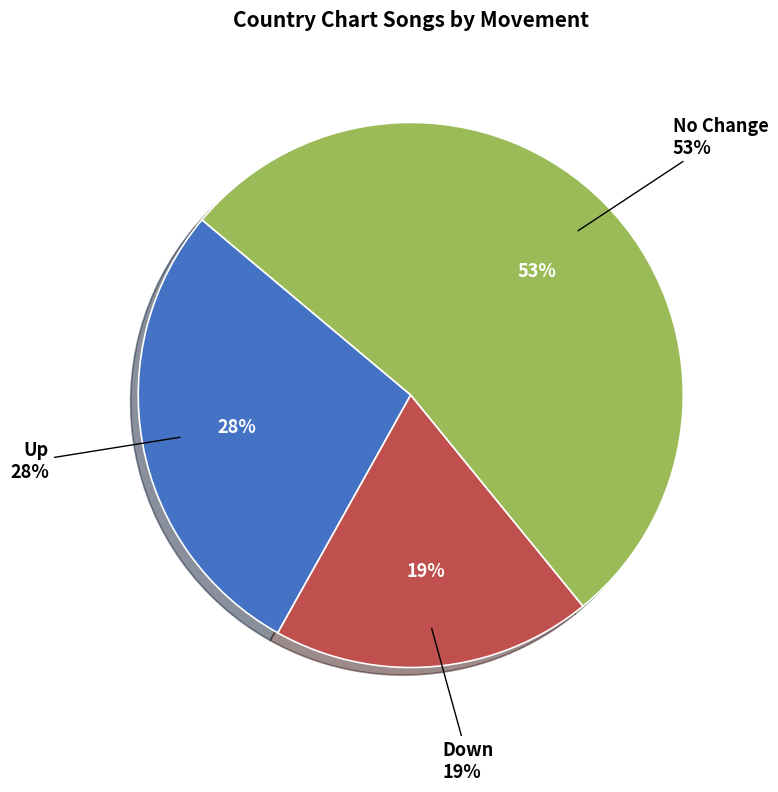

What percentage is the down slice, to the nearest percent?

19%